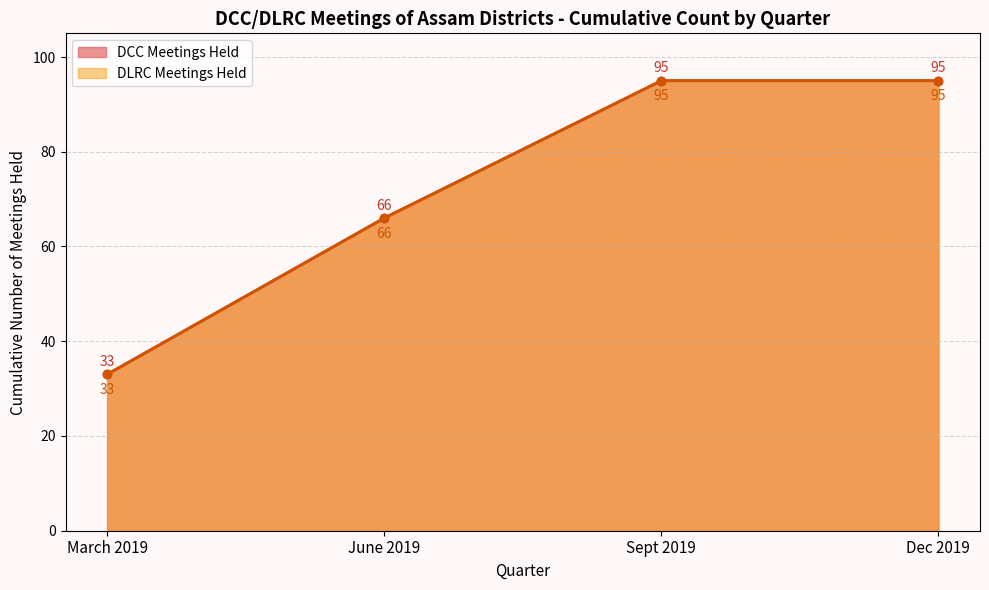

At how many categories does at least one series exceed 44?

3